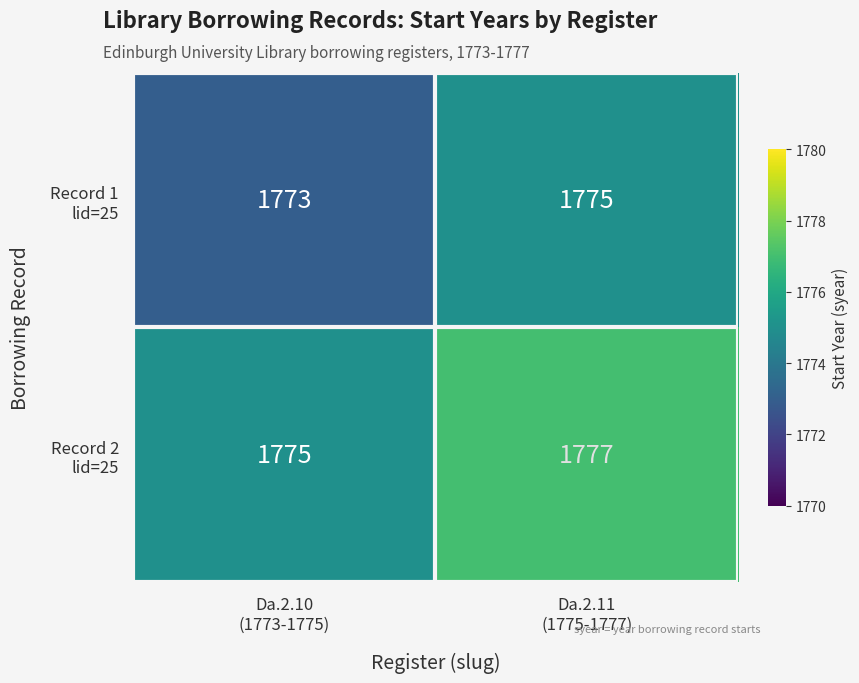

What is the maximum value shown in the chart?

1777